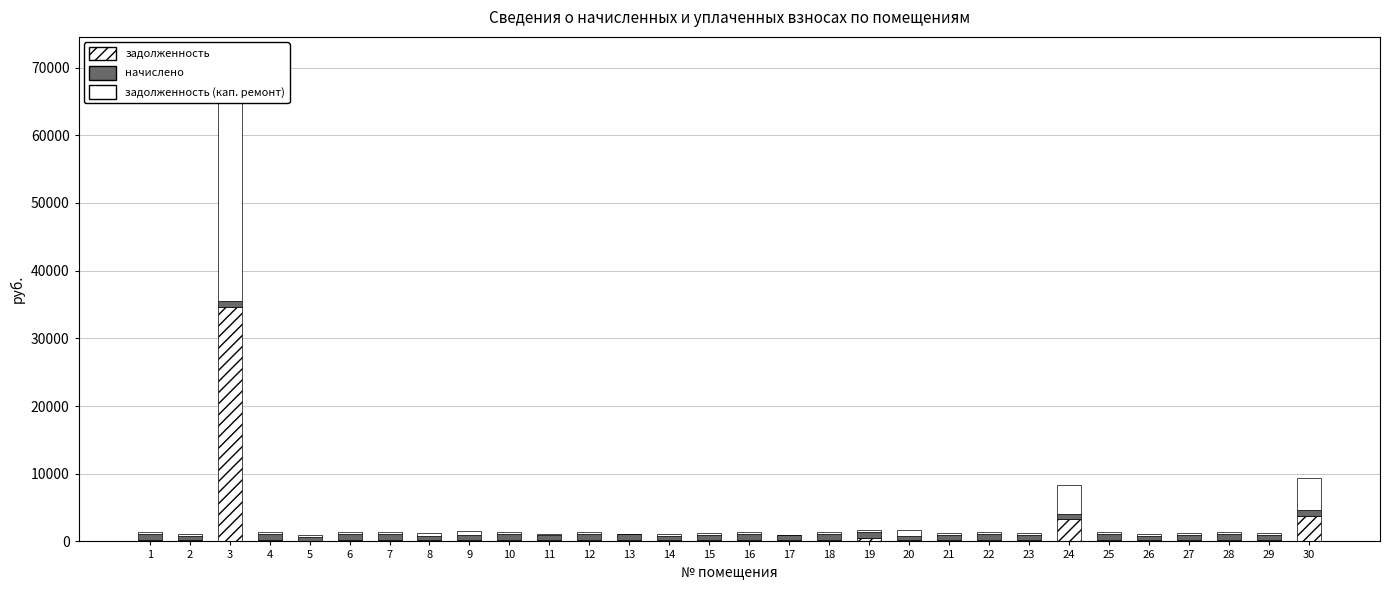

Is the value of задолженность (кап. ремонт) at 9 greater than the value of начислено at 8?

No